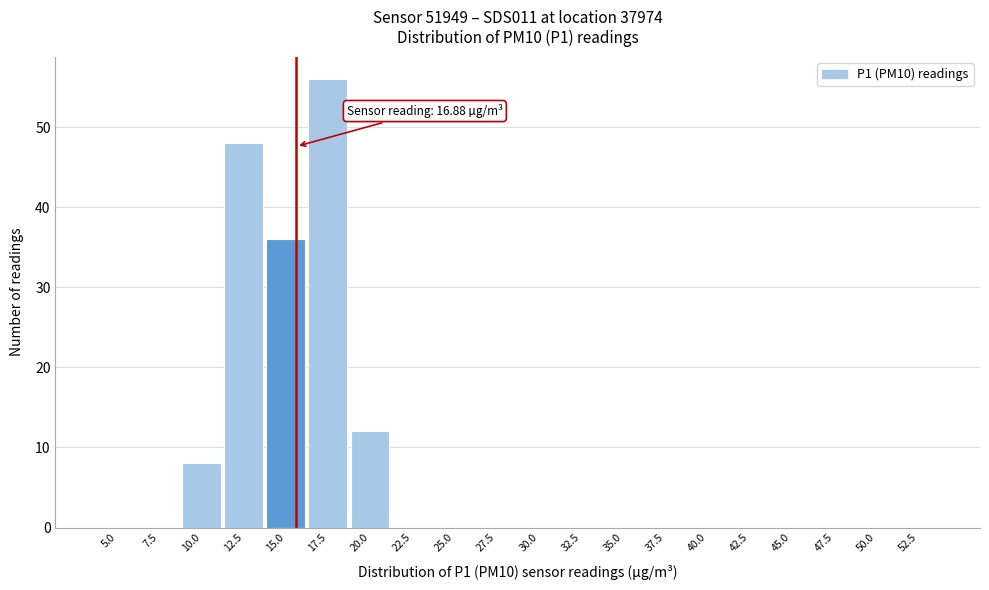

Reading left to right, list all the values displayed in this chart.

5.0=0	7.5=0	10.0=8	12.5=48	15.0=36	17.5=56	20.0=12	22.5=0	25.0=0	27.5=0	30.0=0	32.5=0	35.0=0	37.5=0	40.0=0	42.5=0	45.0=0	47.5=0	50.0=0	52.5=0